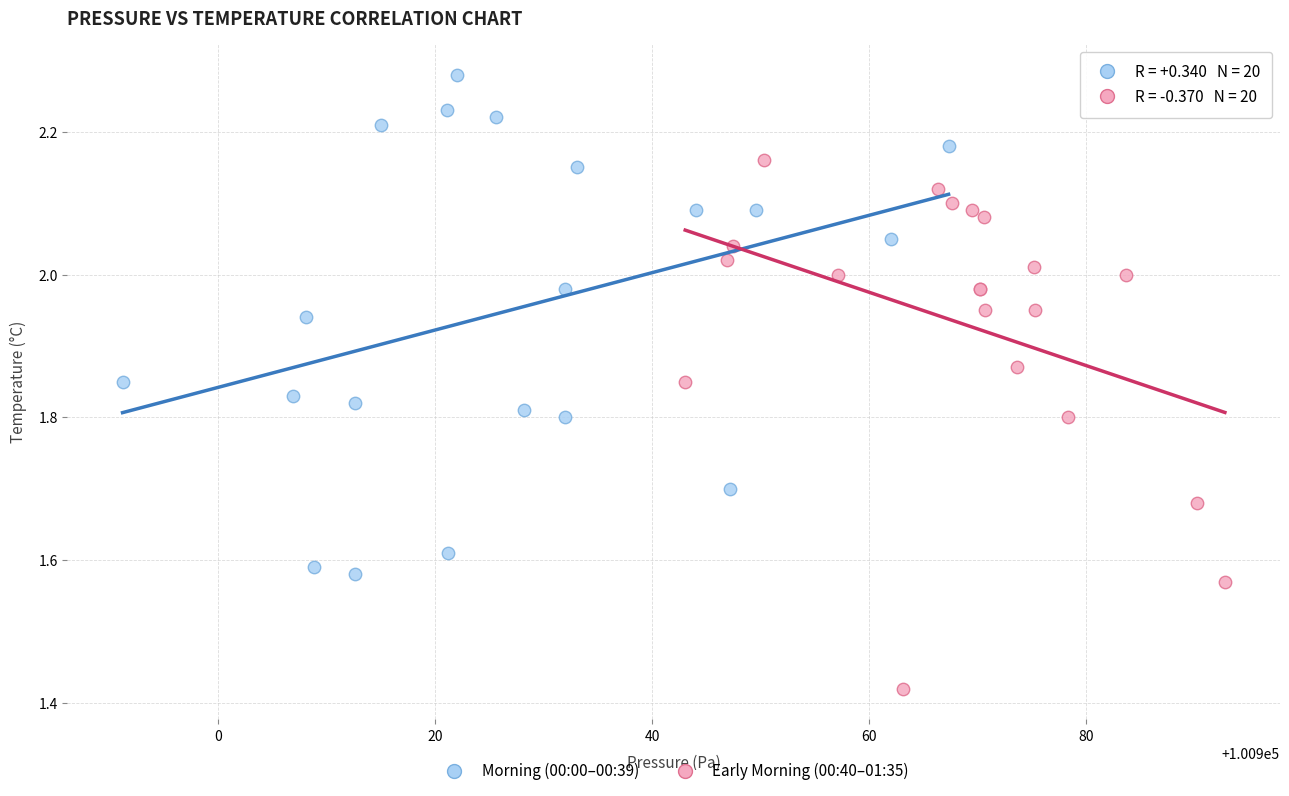

Which series has the widest spread of Y values?

Early Morning (00:40–01:35)